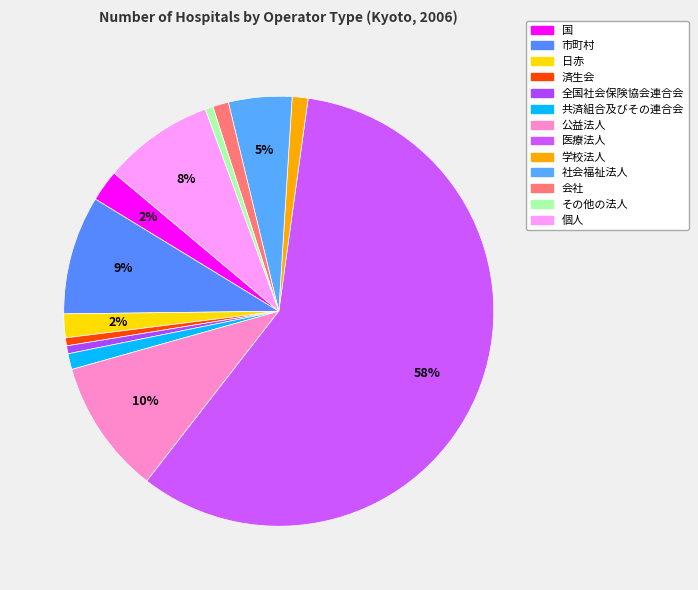

How many slices are in this pie chart?

13